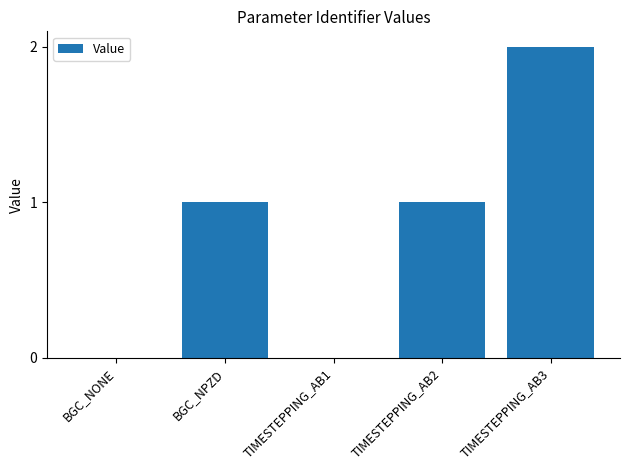

True or false: the data shows 2 at BGC_NPZD.

False